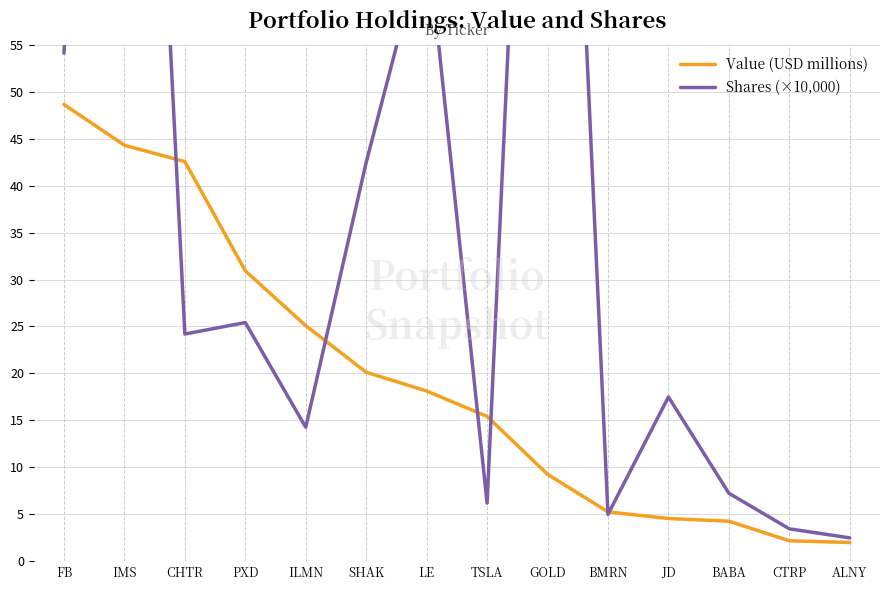

Between TSLA and JD, which series saw the biggest shift?

Shares (×10,000)